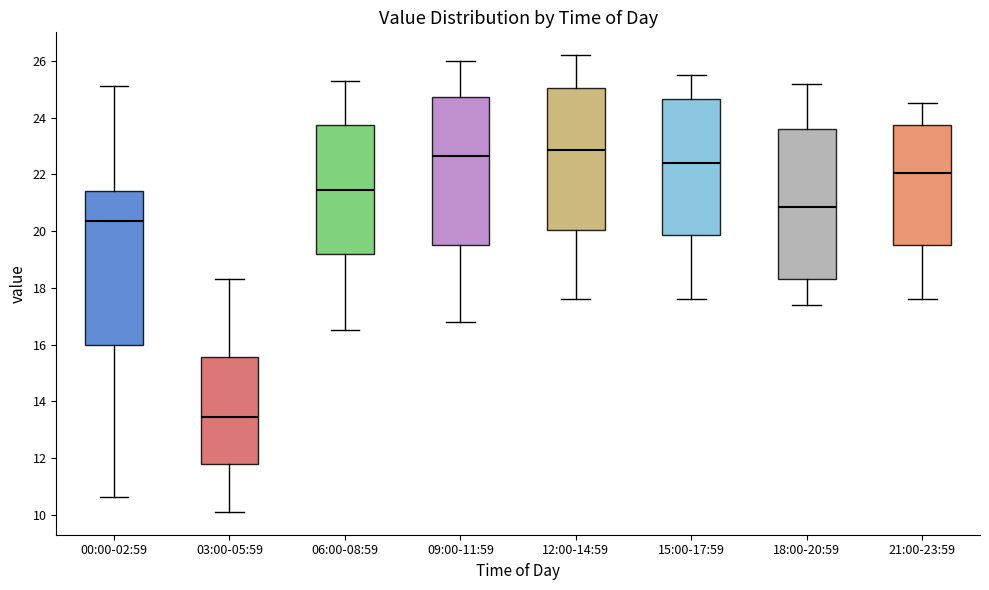

Which box has the highest median line?

12:00-14:59